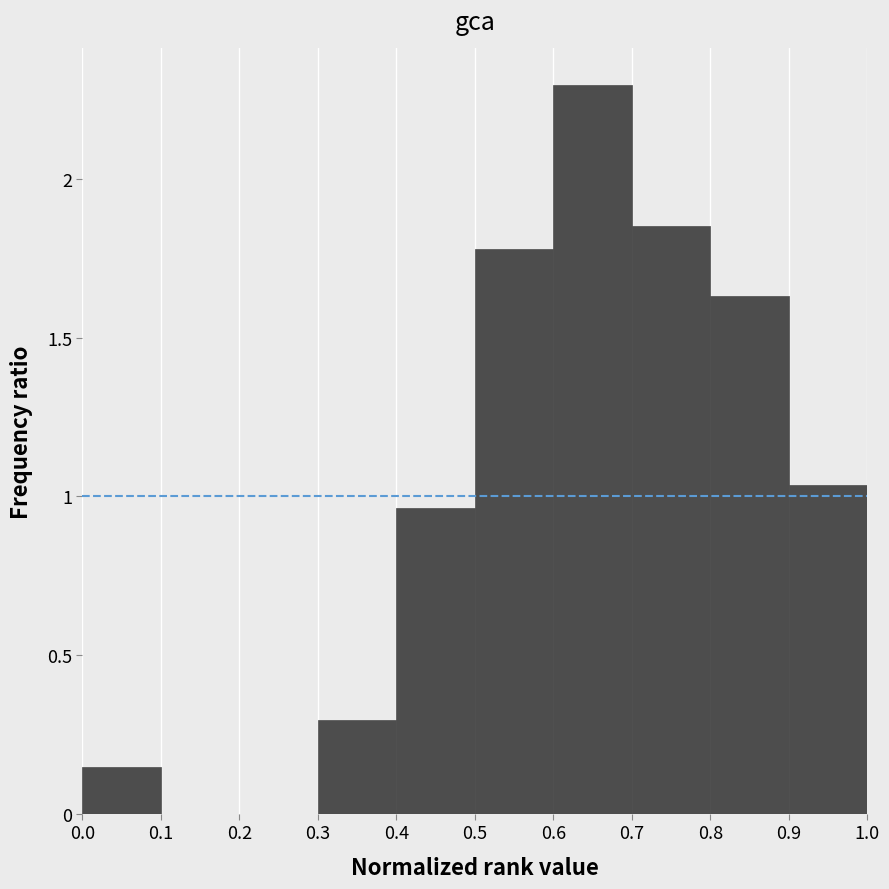

What is the height of the bar covering 0.8 to 0.9 on the x-axis? The values are not printed on the chart, so give them approximately, as read against the axis.

1.65